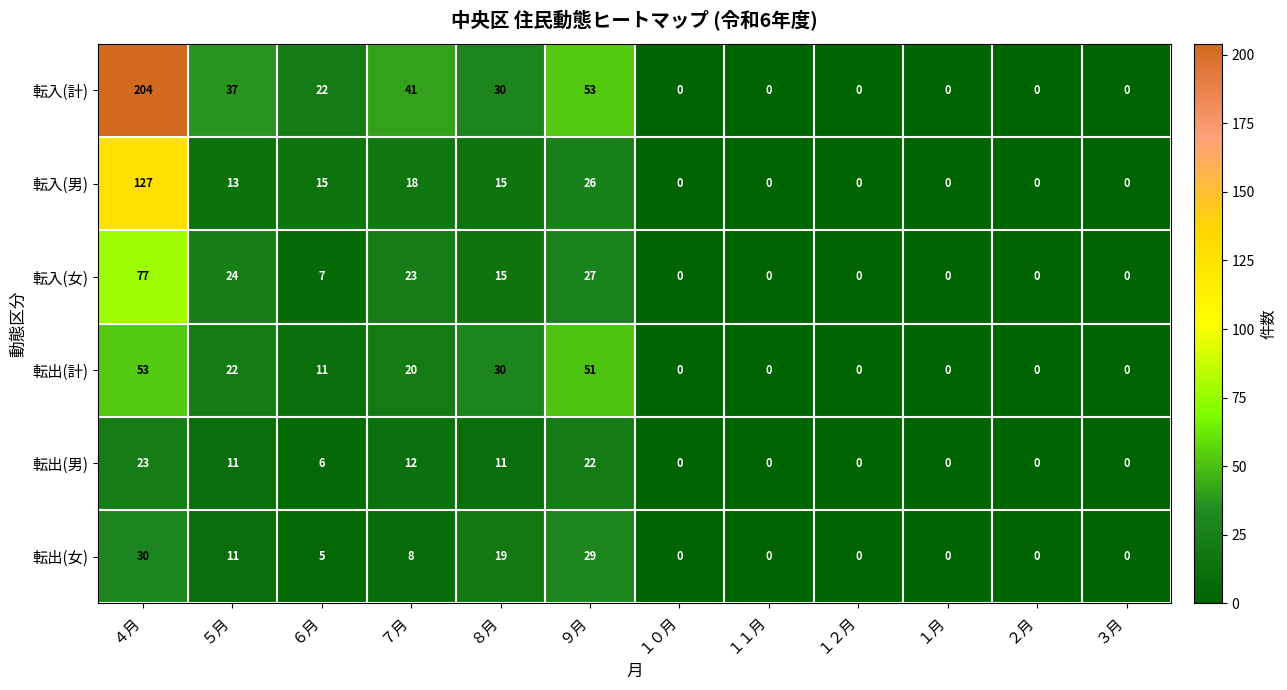

Which series has the largest total across all categories?

転入(計)